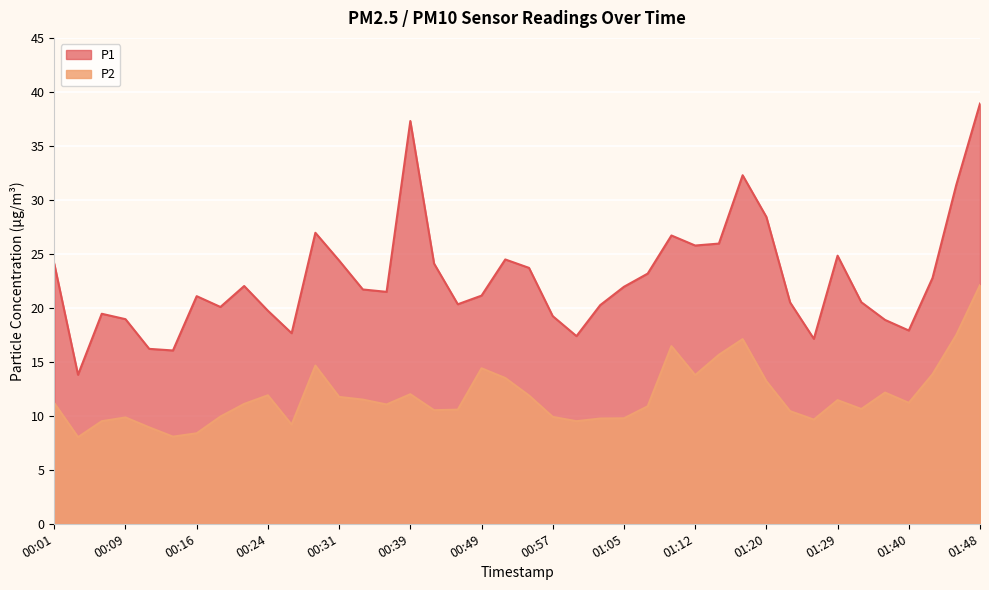

What position from the right is 00:24?

31